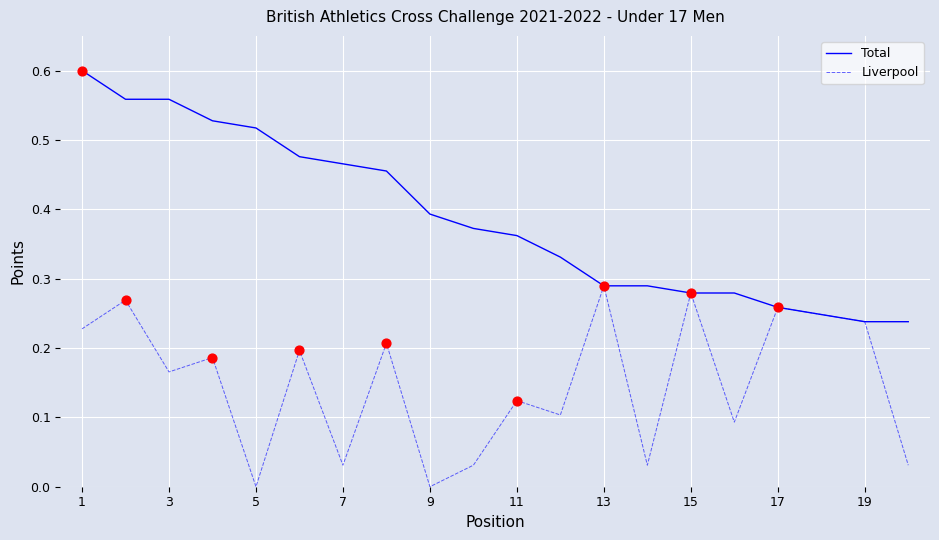

At how many categories does at least one series exceed 0?

20